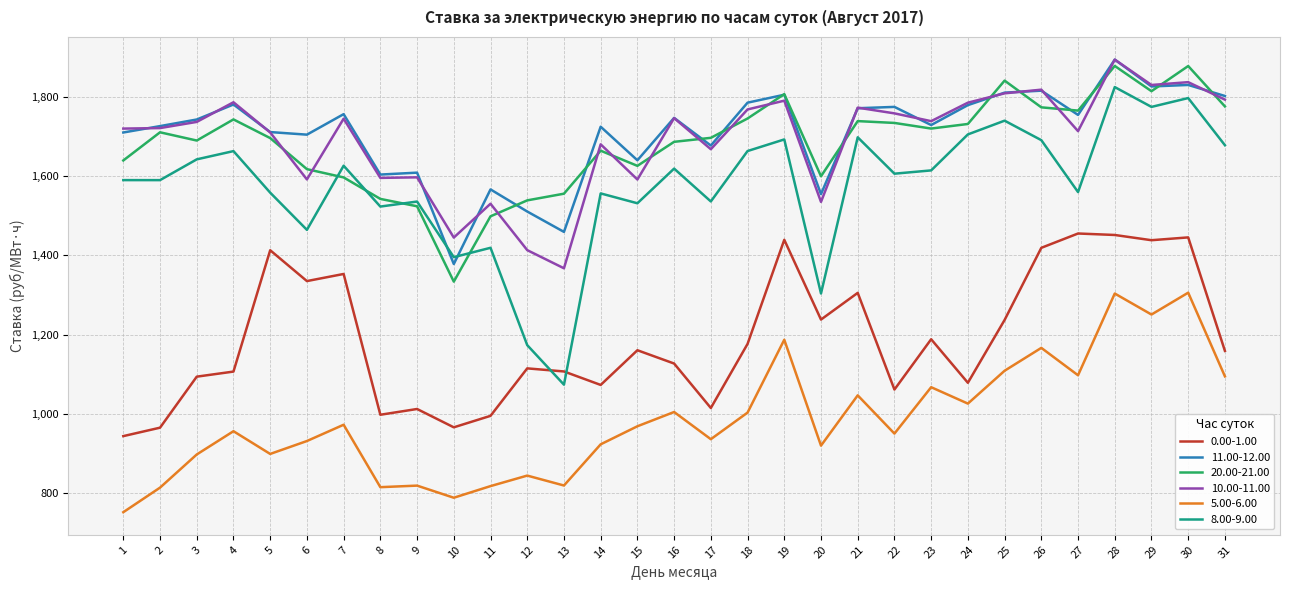

Which category has the lowest value across all series?

1